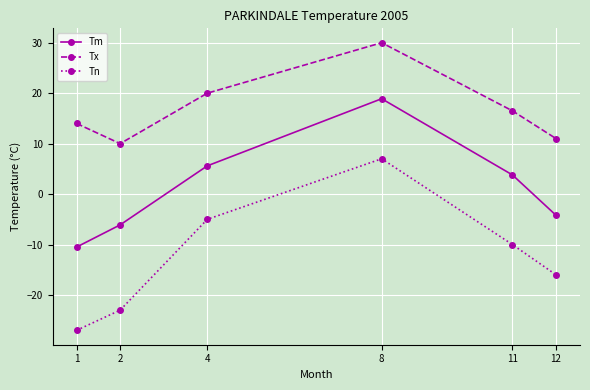

Is it true that Tx equals 30.0 at 8?

True